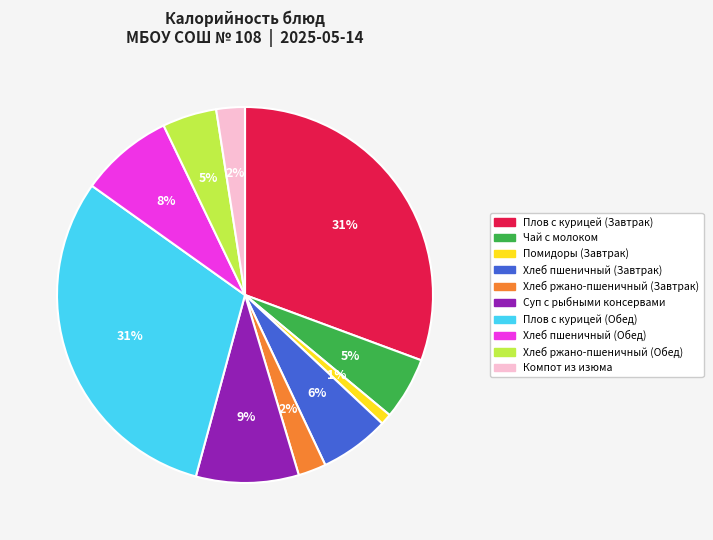

How many slices are in this pie chart?

10